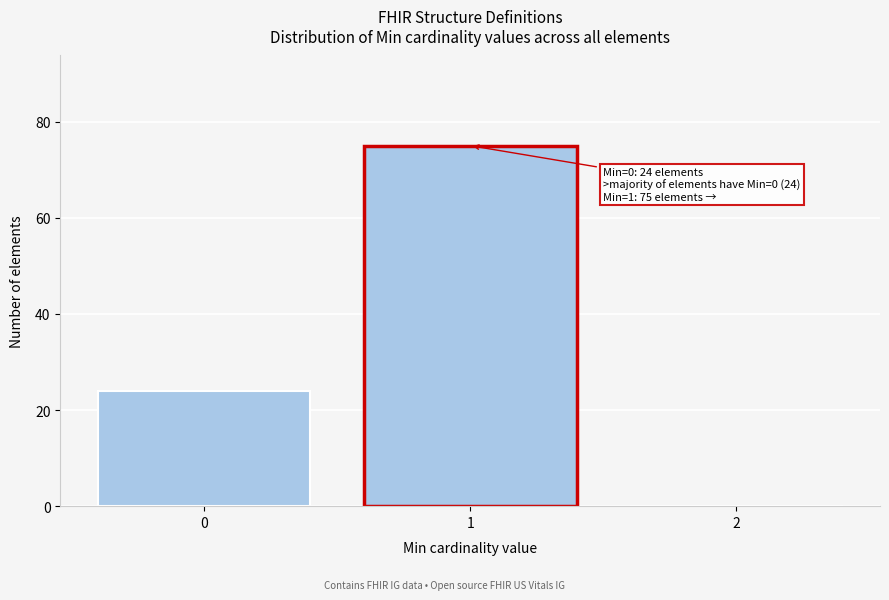

Reading right to left, transcribe all the data shown in this chart.

2=0	1=75	0=24